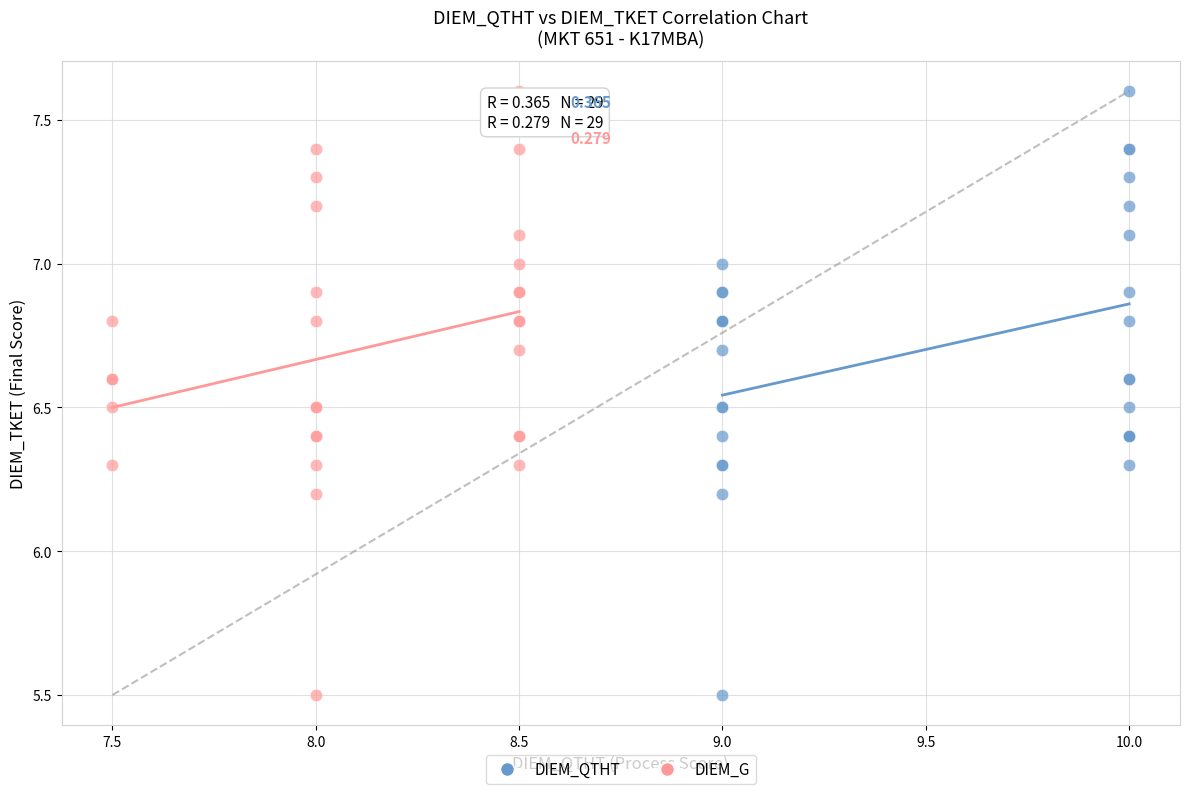

What are all the series names shown in the legend?

DIEM_QTHT, DIEM_G